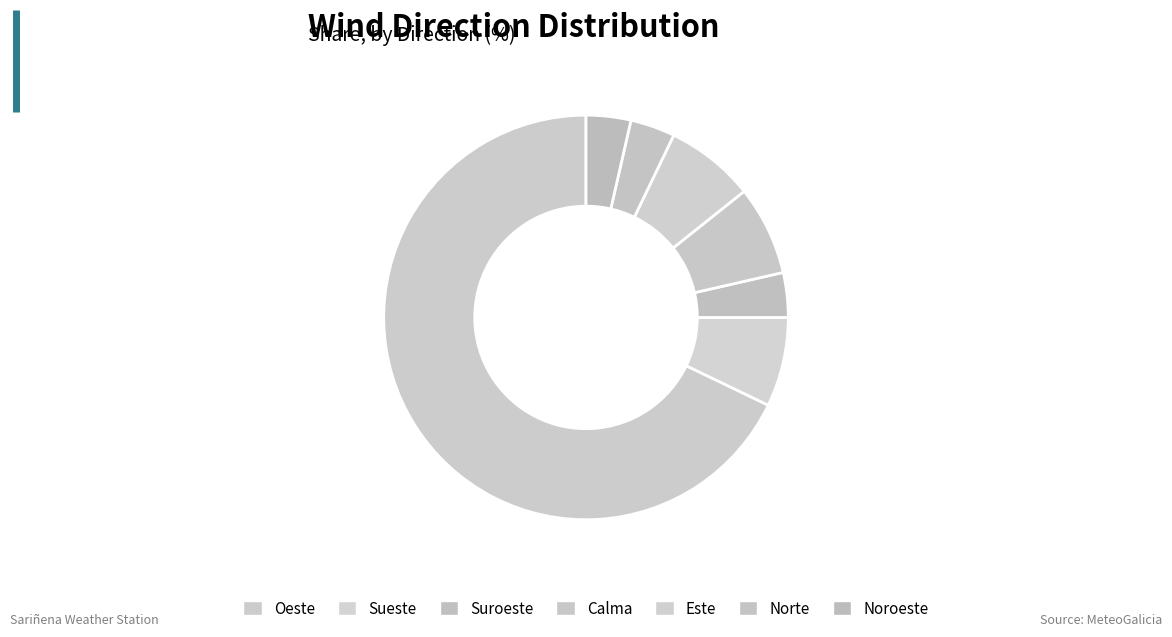

Combined, what portion of the pie is Sueste and Oeste?

75.0%